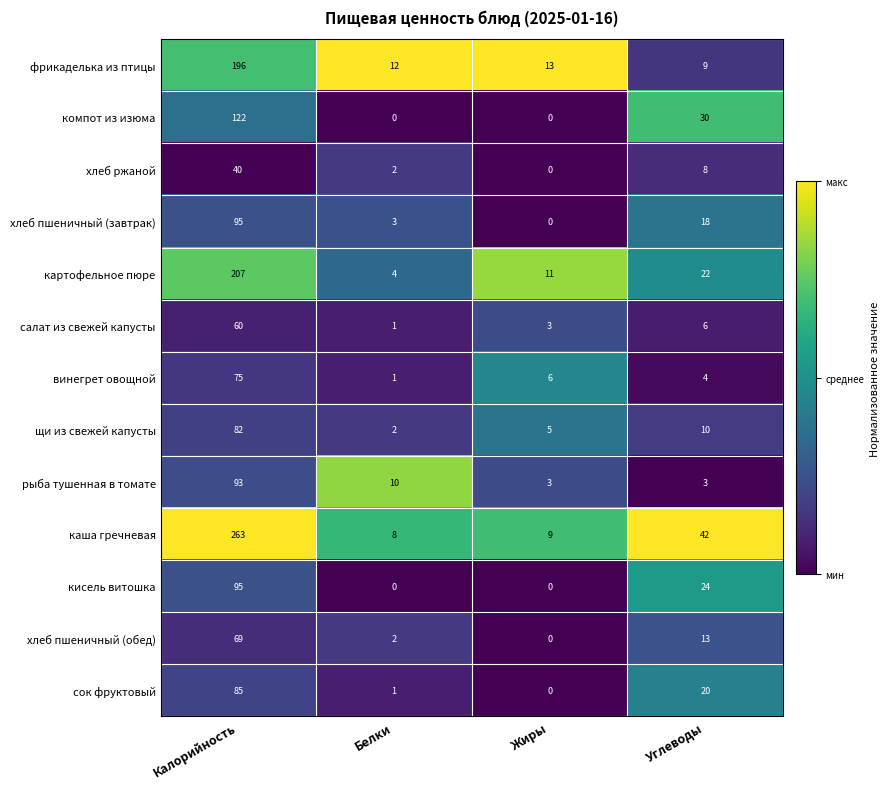

At which label does салат из свежей капусты reach its minimum?

Белки